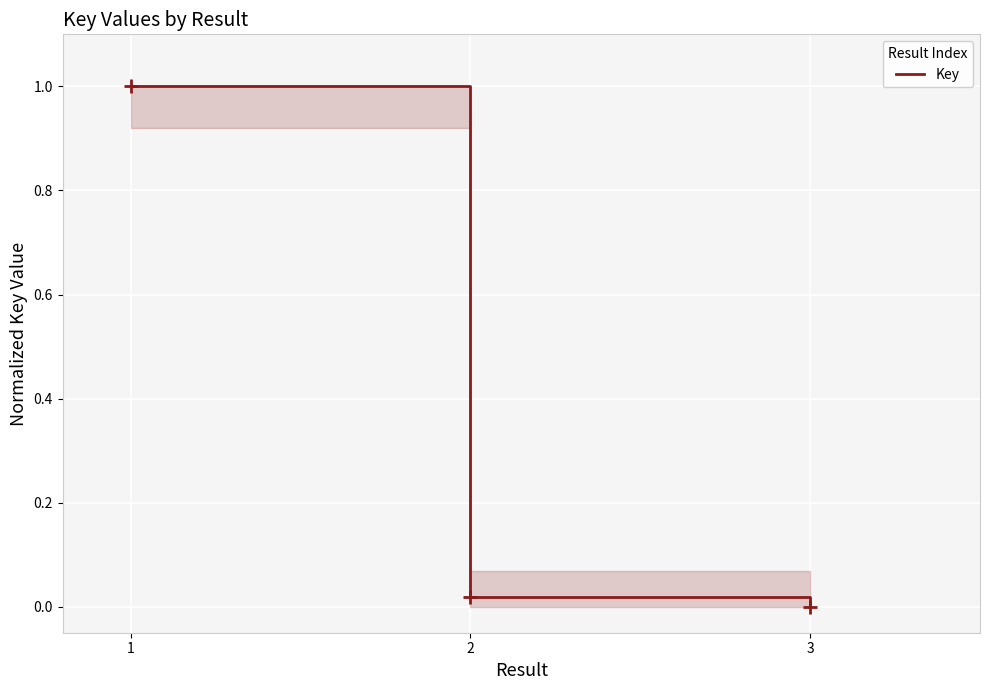

How many values exceed 0?

2